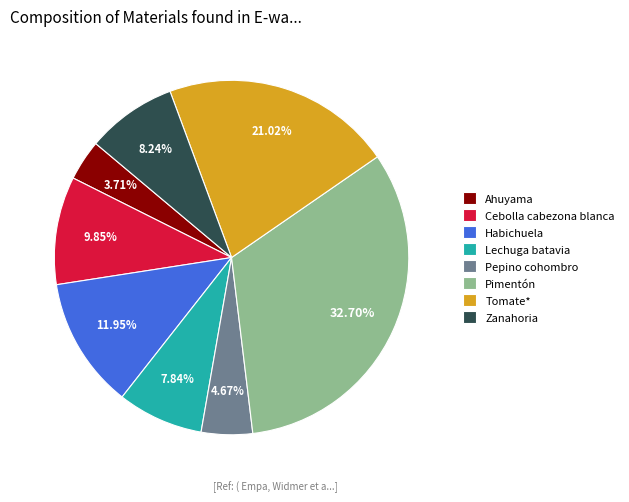

Is there any slice that represents more than half of the pie?

No